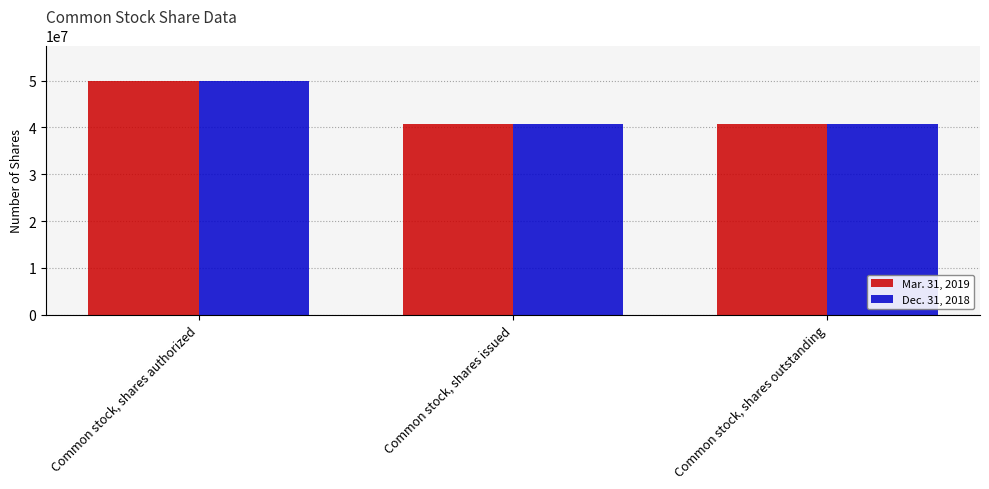

Are the bars grouped side by side (vs. stacked)?

Yes